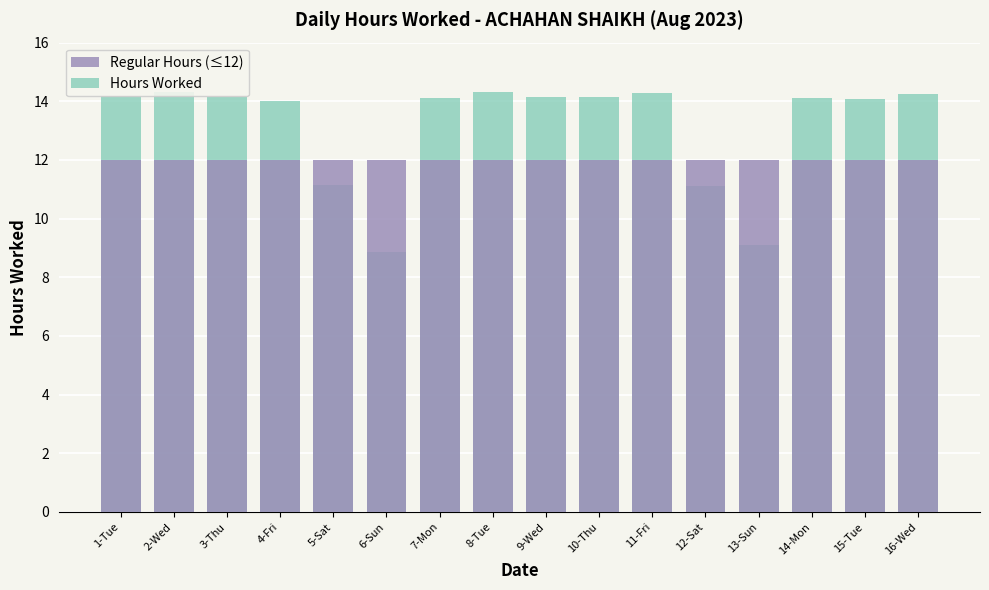

What is the sum of the Hours Worked values at 13-Sun and 15-Tue?

23.2